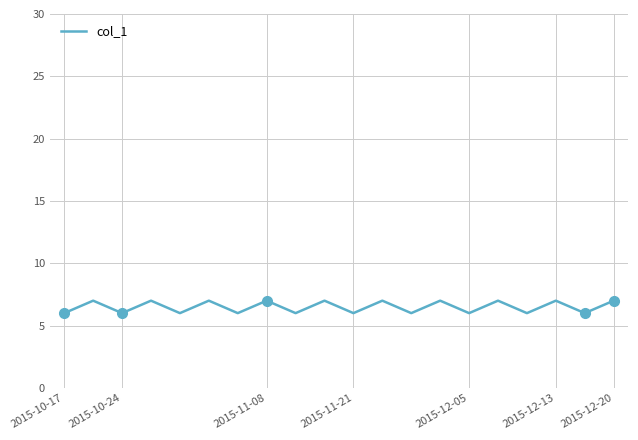

What is the smallest value displayed?

6